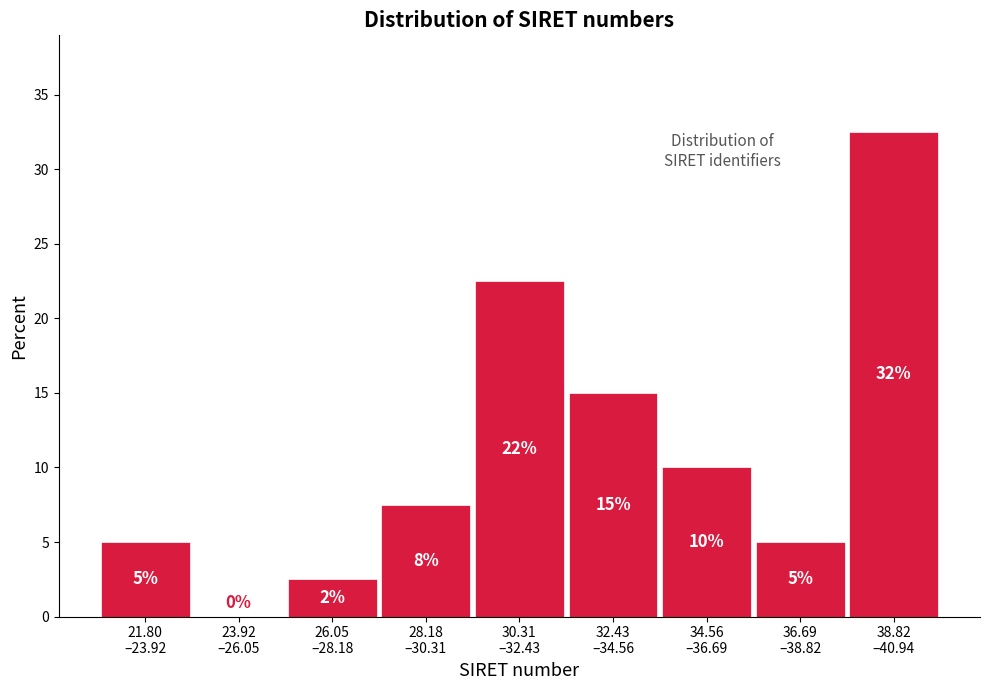

What is the greatest value displayed?

32.5